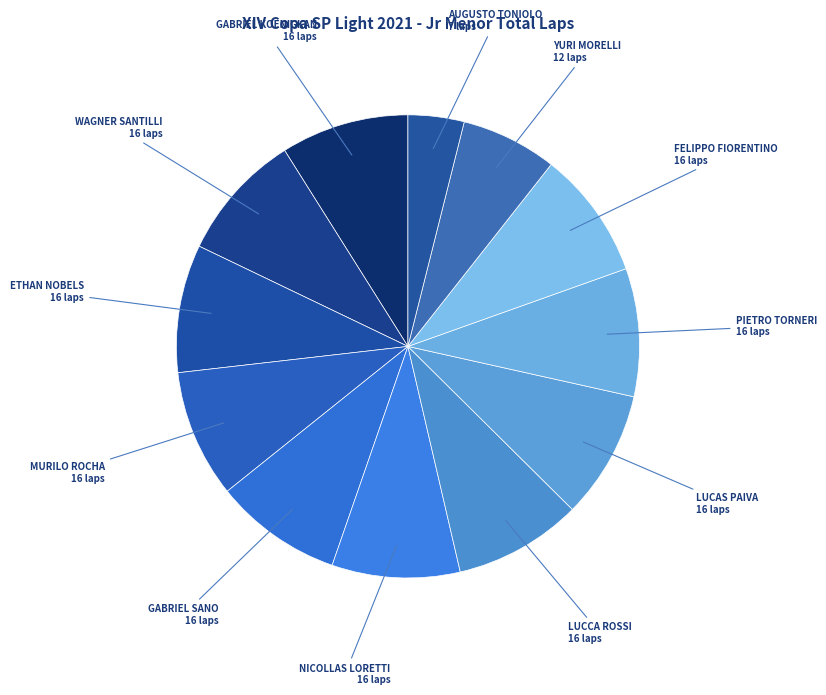

Do WAGNER SANTILLI and GABRIEL KOENIGKAN together represent more than half of the pie?

No